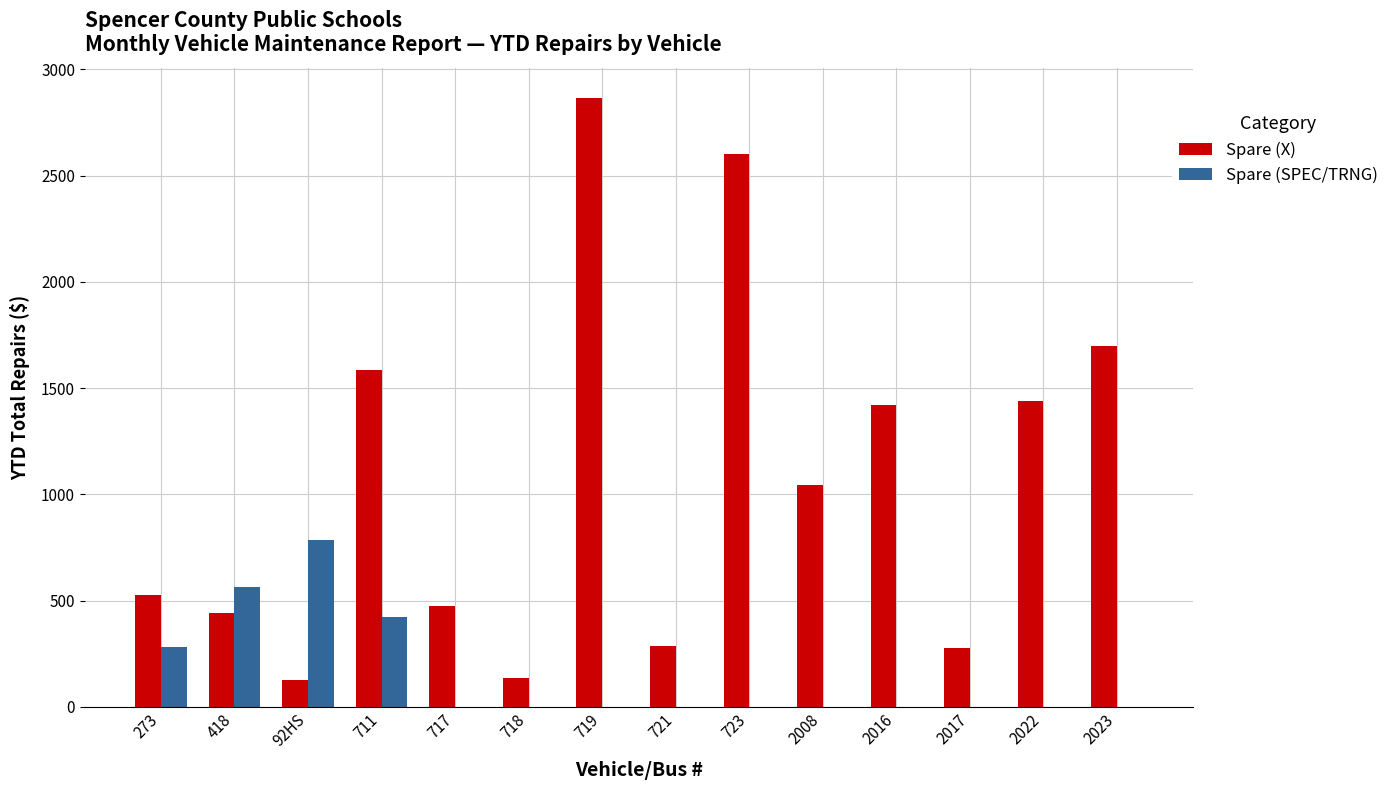

The value of Spare (SPEC/TRNG) at 723 is 239. True or false?

False